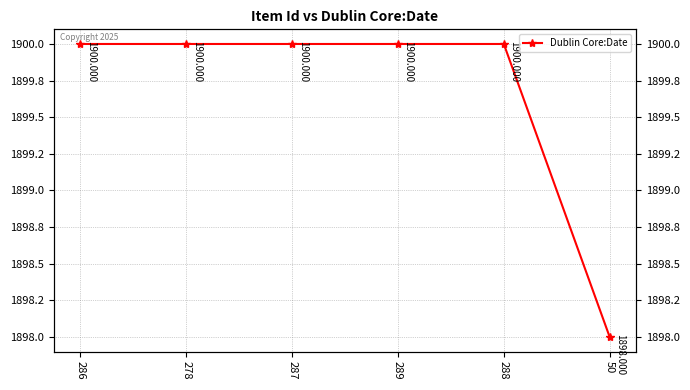

What position from the left is 286?

1